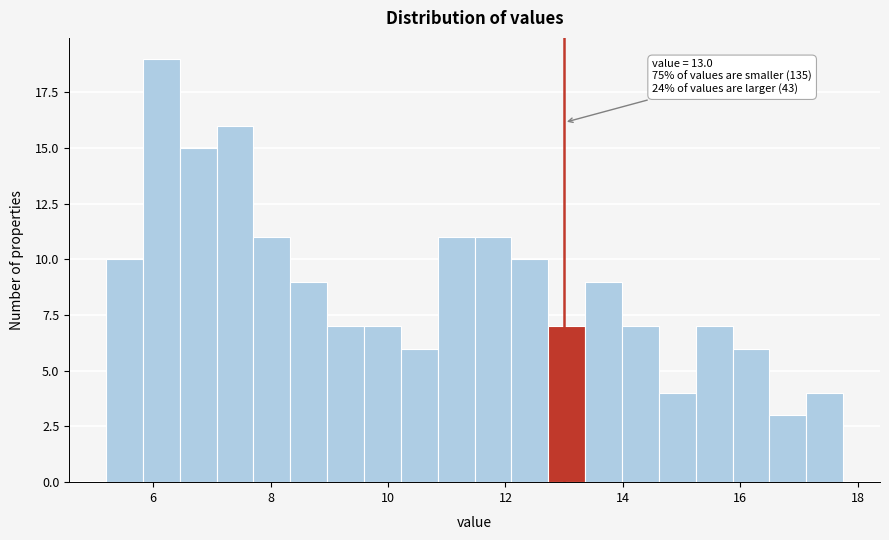

Around what value on the x-axis is the tallest bar? Give the approximate position of its centre, as read against the axis.

6.2